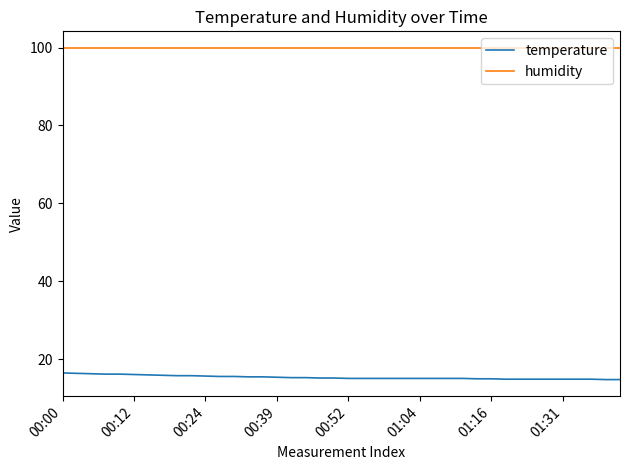

Which series has the largest total across all categories?

humidity